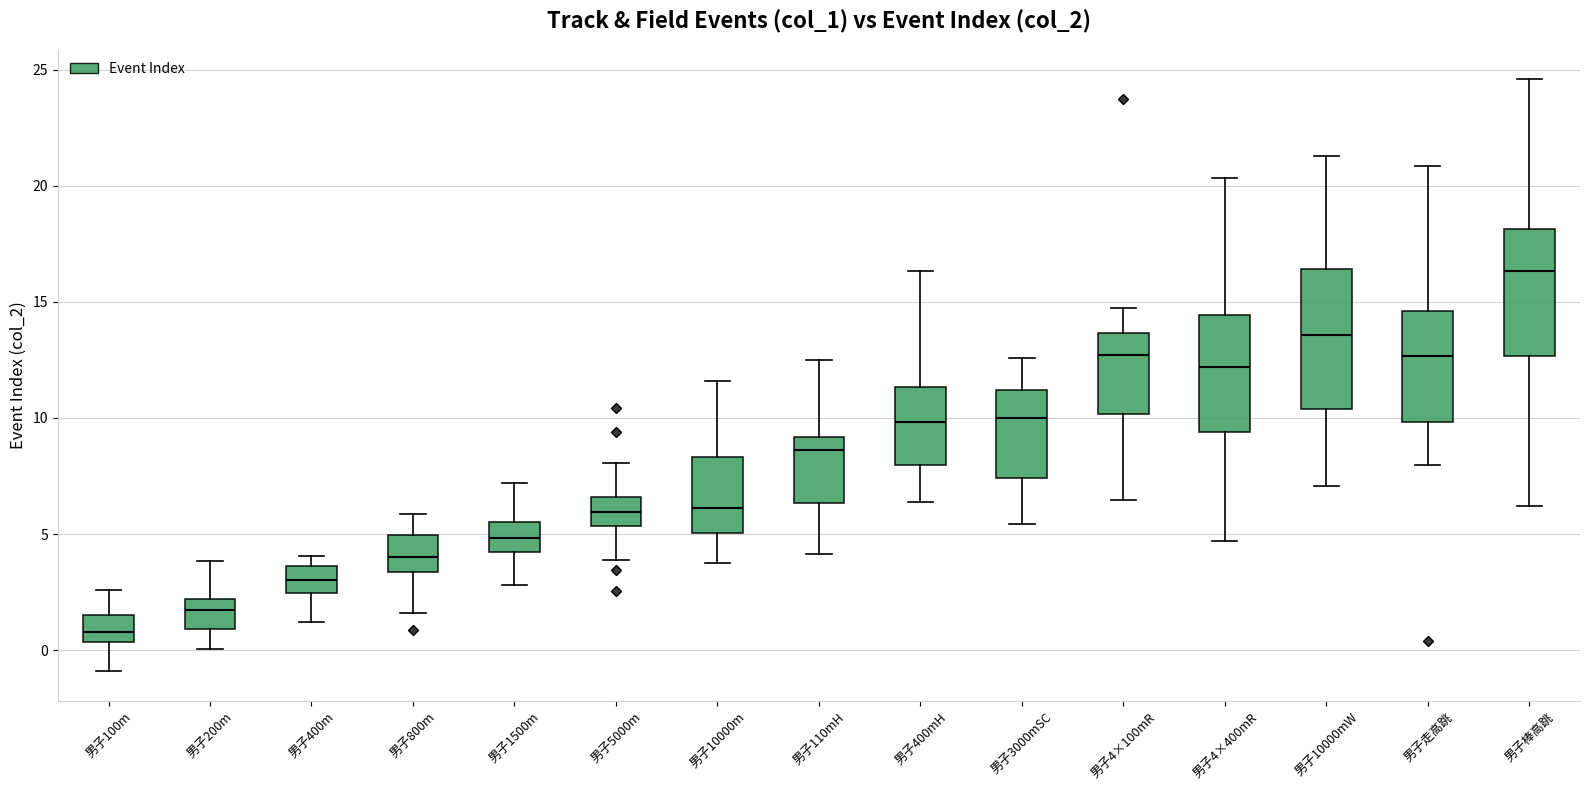

Reading left to right, transcribe this box plot: for each box, give where its median line is, the range the box spans, and where its two whiskers end, as read against the y-axis. The values are not printed on the chart, so give them approximately, as read against the axis.

男子100m: median 1.0, box 0.5 to 1.5, whiskers -1.0 to 2.5
男子200m: median 1.5, box 1.0 to 2.0, whiskers 0.0 to 4.0
男子400m: median 3.0, box 2.5 to 3.5, whiskers 1.0 to 4.0
男子800m: median 4.0, box 3.5 to 5.0, whiskers 1.5 to 6.0
男子1500m: median 5.0, box 4.0 to 5.5, whiskers 3.0 to 7.0
男子5000m: median 6.0, box 5.5 to 6.5, whiskers 4.0 to 8.0
男子10000m: median 6.0, box 5.0 to 8.5, whiskers 3.5 to 11.5
男子110mH: median 8.5, box 6.5 to 9.0, whiskers 4.0 to 12.5
男子400mH: median 10.0, box 8.0 to 11.5, whiskers 6.5 to 16.5
男子3000mSC: median 10.0, box 7.5 to 11.0, whiskers 5.5 to 12.5
男子4×100mR: median 12.5, box 10.0 to 13.5, whiskers 6.5 to 14.5
男子4×400mR: median 12.0, box 9.5 to 14.5, whiskers 4.5 to 20.5
男子10000mW: median 13.5, box 10.5 to 16.5, whiskers 7.0 to 21.5
男子走高跳: median 12.5, box 10.0 to 14.5, whiskers 8.0 to 21.0
男子棒高跳: median 16.5, box 12.5 to 18.0, whiskers 6.0 to 24.5